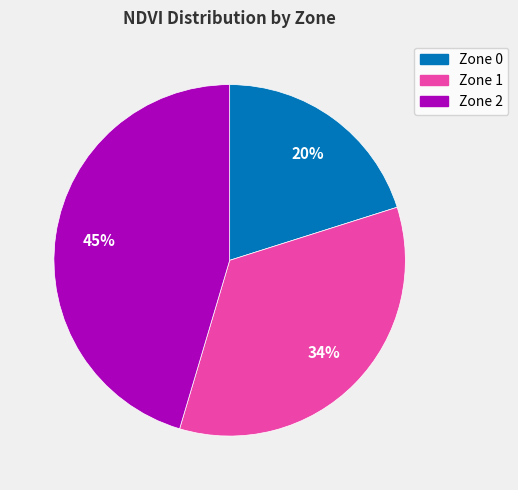

Is the sum of Zone 2 and Zone 0 greater than half?

Yes